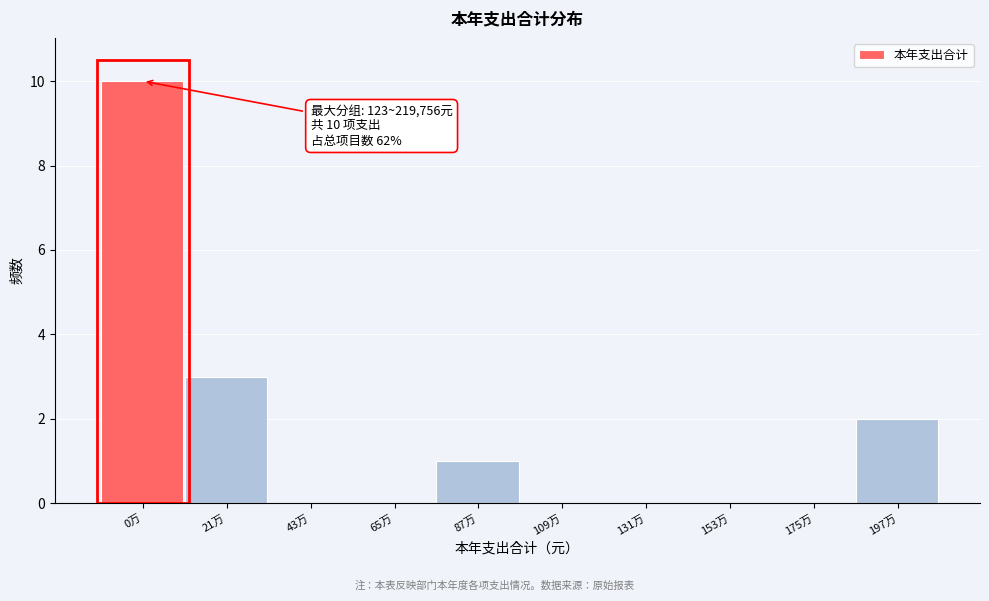

Reading left to right, transcribe all the data shown in this chart.

0万=10	21万=3	43万=0	65万=0	87万=1	109万=0	131万=0	153万=0	175万=0	197万=2